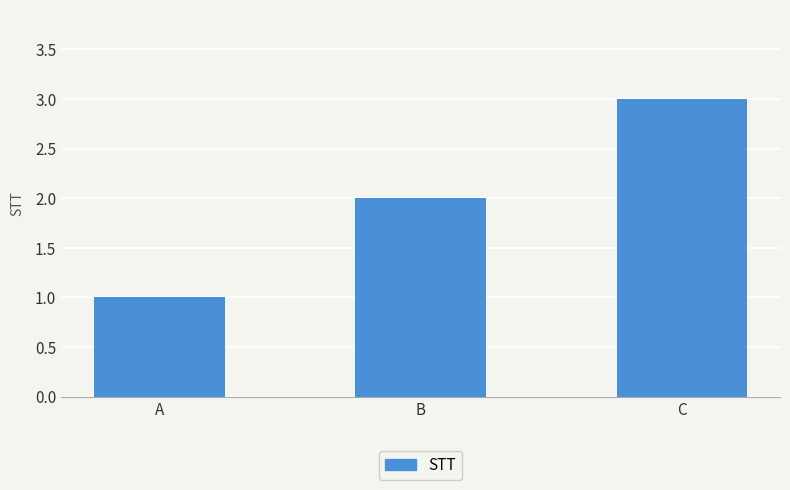

Which has a higher value, C or B?

C